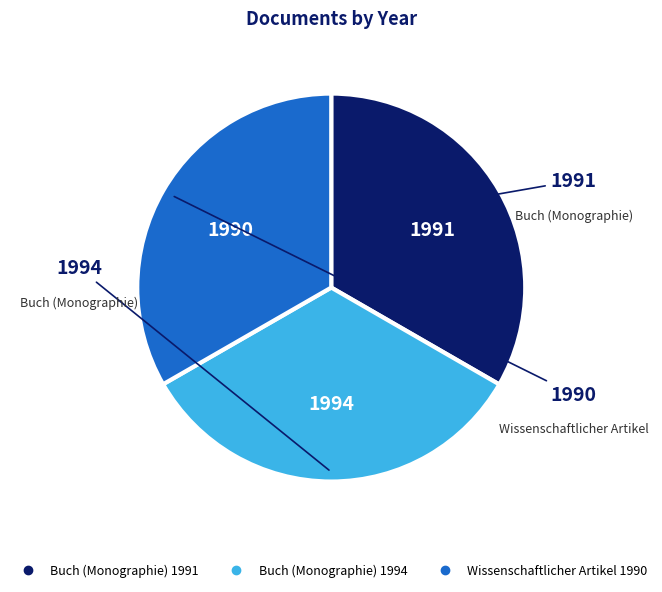

Is there a majority slice in this chart?

No